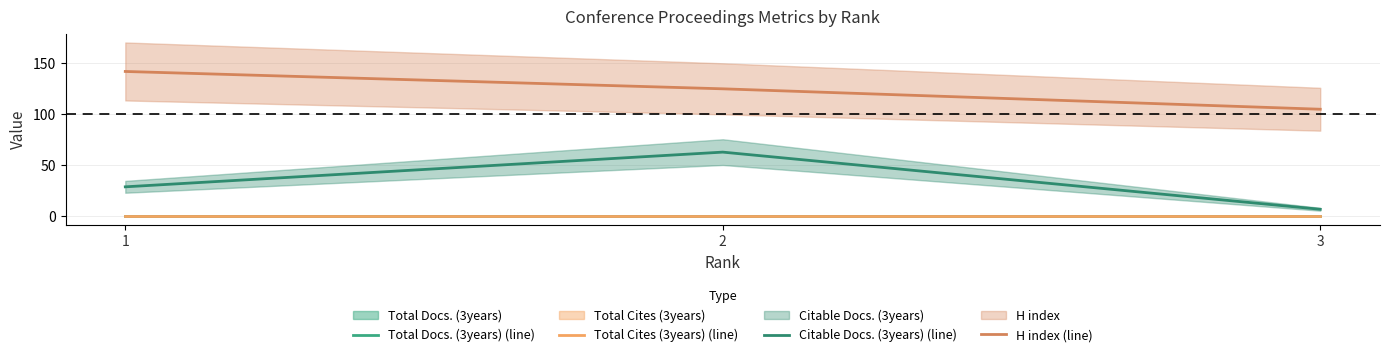

Which category has the lowest value in the Citable Docs. (3years) (line) series?

3